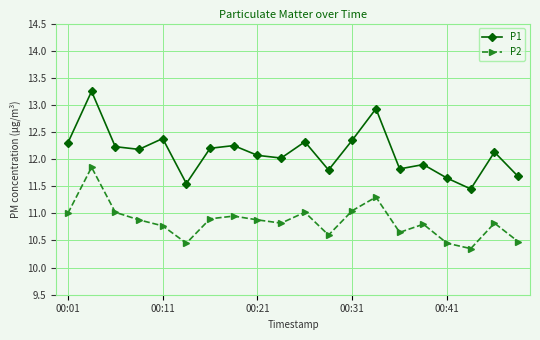

True or false: P1 and P2 cross at least once.

False